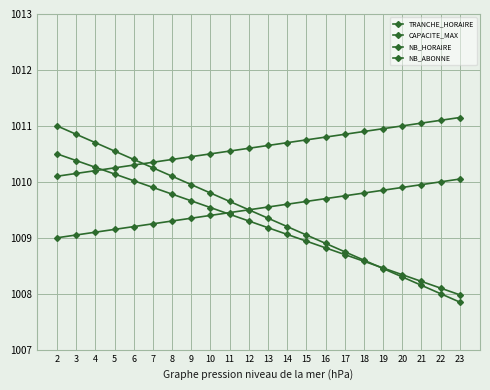

Between which two adjacent categories do CAPACITE_MAX and NB_ABONNE first intersect?

10 and 11